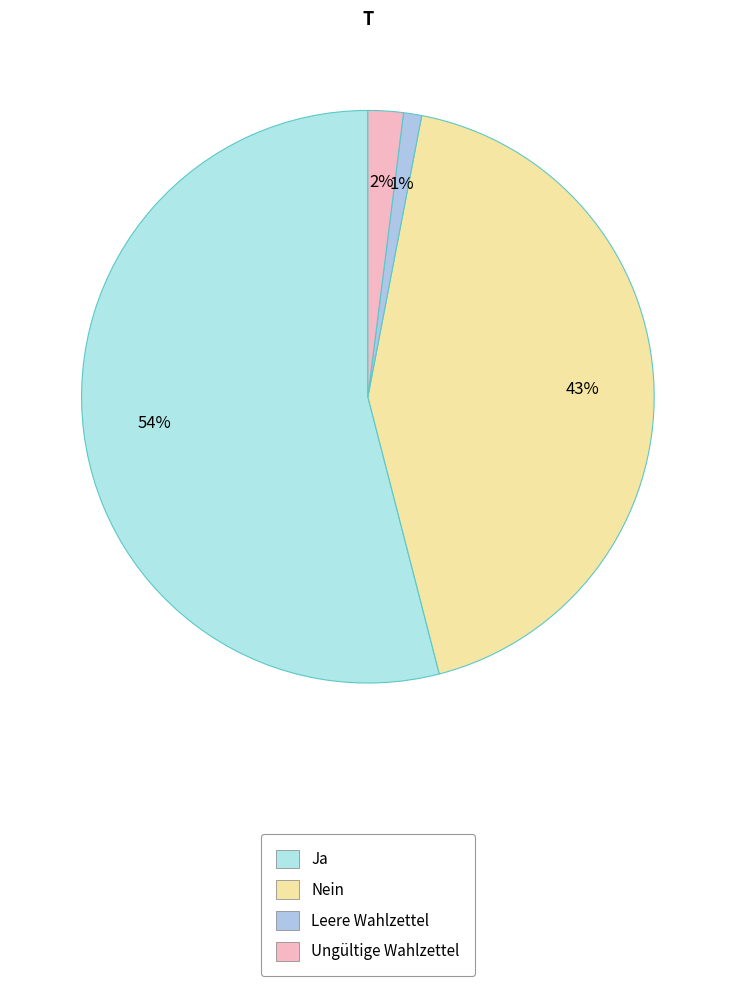

To the nearest percent, what portion does Nein represent?

43%